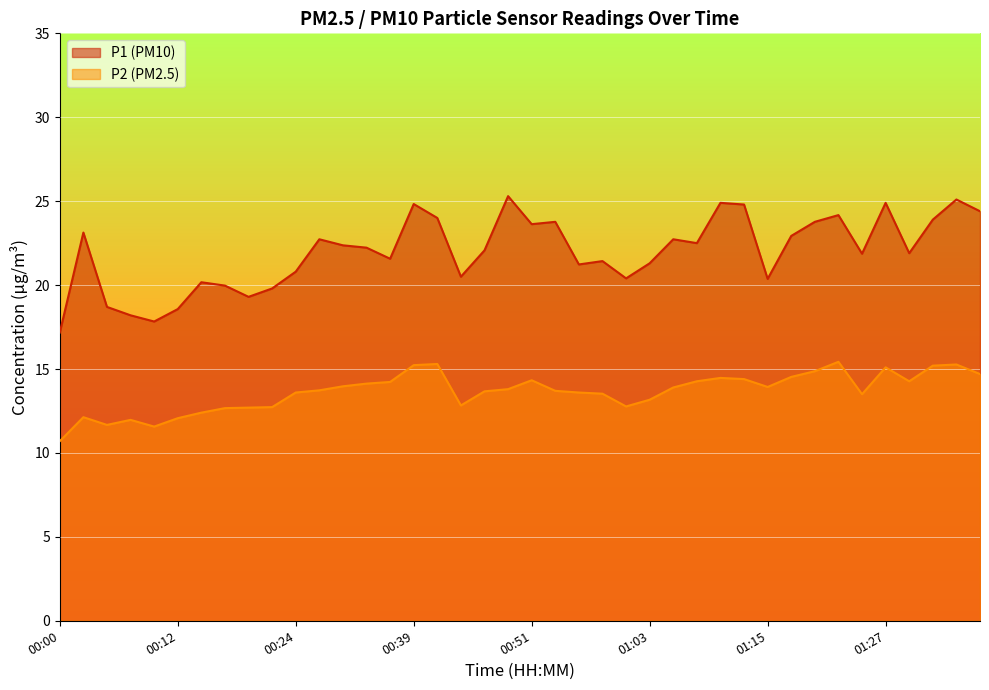

The value of P2 at 00:12 is 12.1. True or false?

True